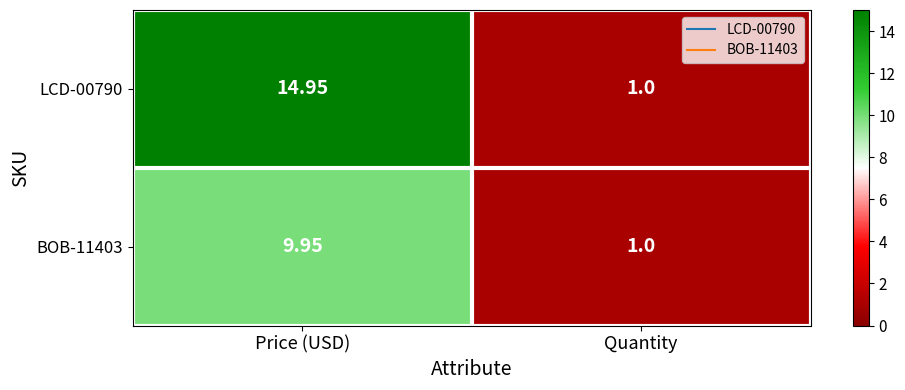

Rank the categories by LCD-00790 value from lowest to highest.

Quantity, Price (USD)